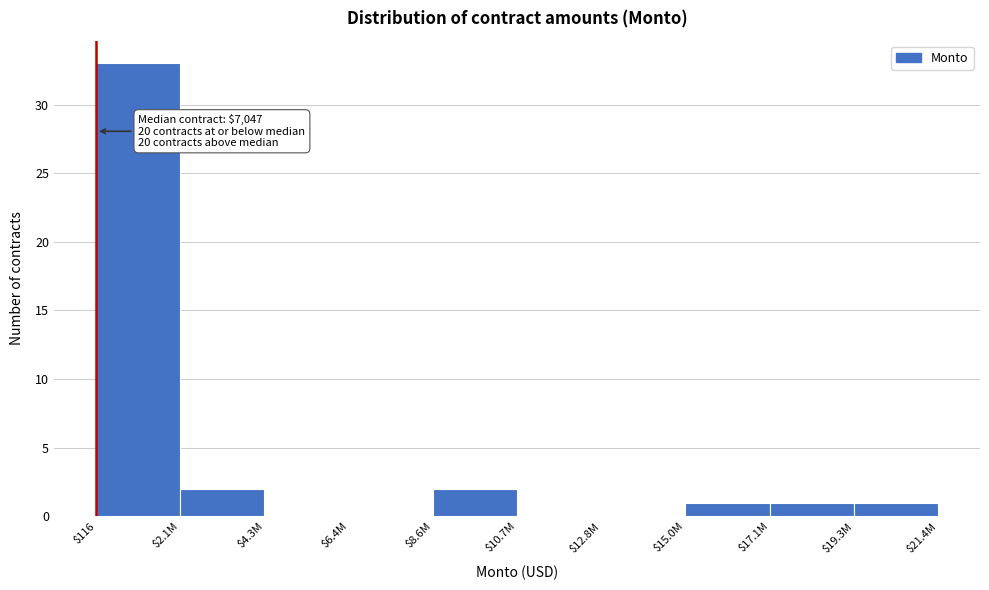

At which category does the chart reach its peak across all series?

$116